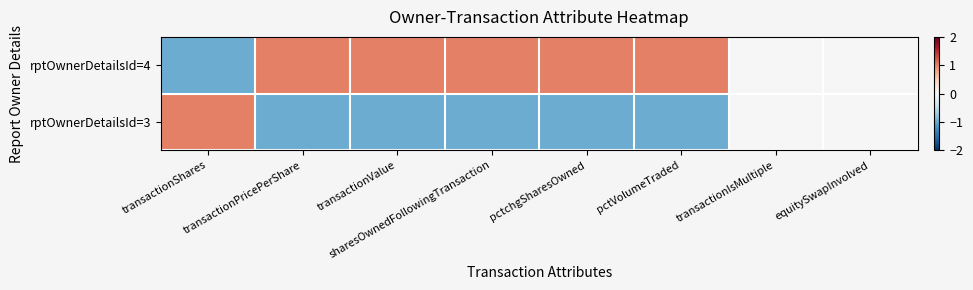

Rank the series by their average value, from highest to lowest.

rptOwnerDetailsId=4, rptOwnerDetailsId=3